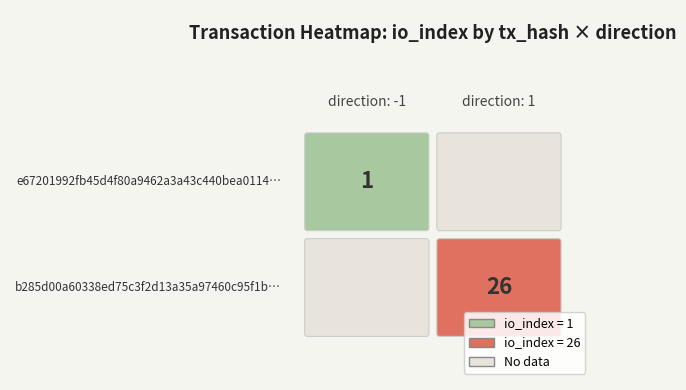

Is the value of e67201992fb45d4f80a9462a3a43c440bea0114 at 1 greater than the value of b285d00a60338ed75c3f2d13a35a97460c95f1b at -1?

No